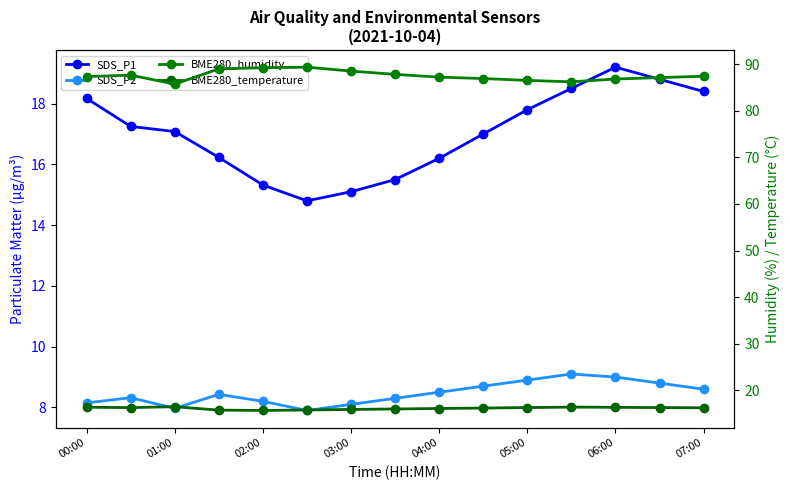

Between 05:00 and 06:00, which series saw the biggest shift?

SDS_P1